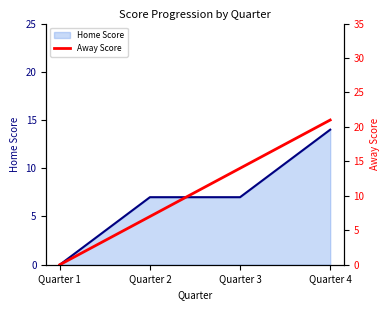

The value at Quarter 1 is 0. True or false?

True